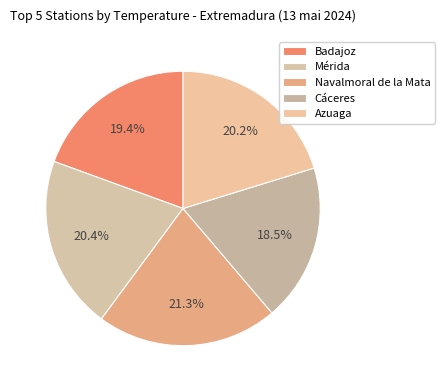

What percentage do Mérida and Cáceres together represent?

39.0%